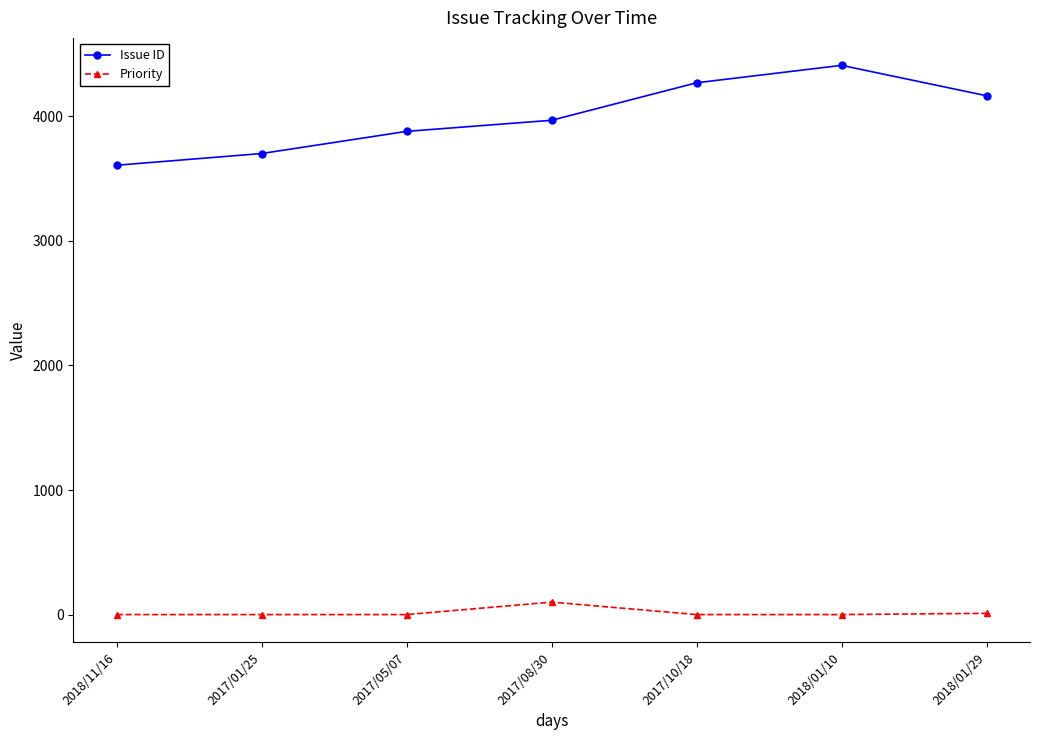

Does the chart display data point markers on the line(s)?

Yes